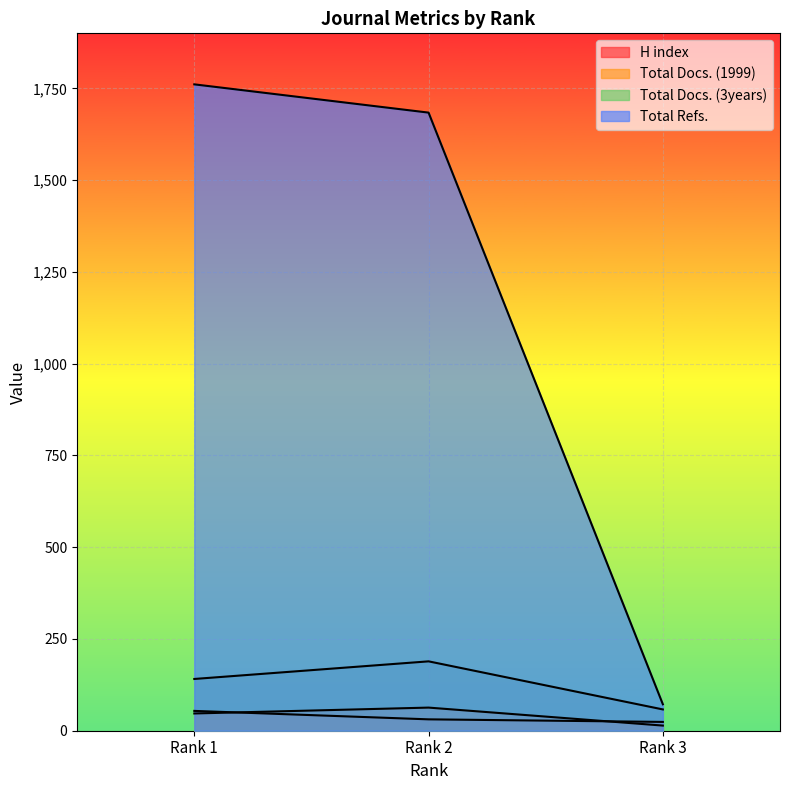

At which category is the sum across all series the highest?

Rank 1